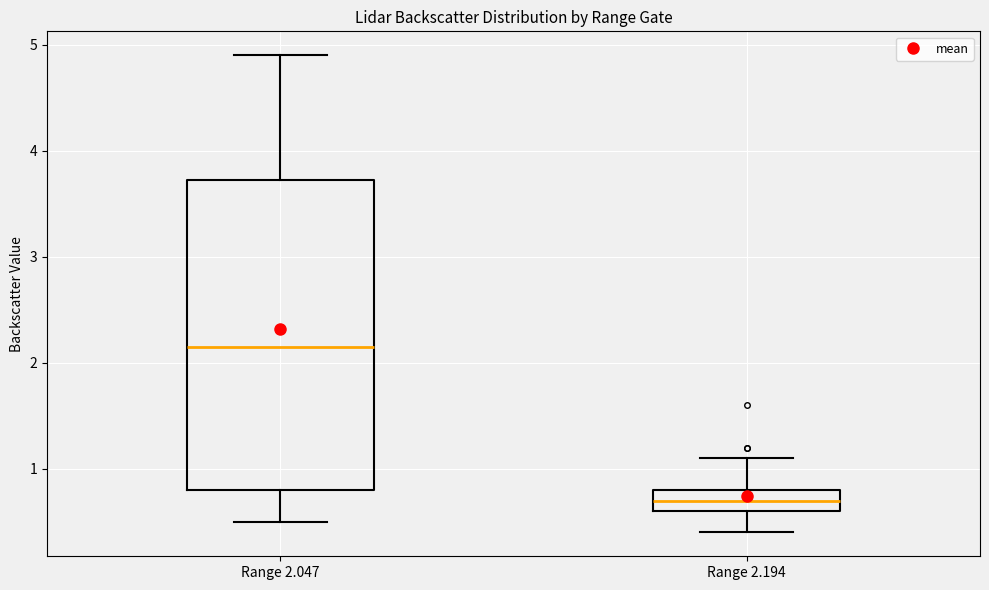

Reading left to right, transcribe this box plot: for each box, give where its median line is, the range the box spans, and where its two whiskers end, as read against the y-axis. The values are not printed on the chart, so give them approximately, as read against the axis.

Range 2.047: median 2.2, box 0.8 to 3.7, whiskers 0.5 to 4.9
Range 2.194: median 0.7, box 0.6 to 0.8, whiskers 0.4 to 1.1